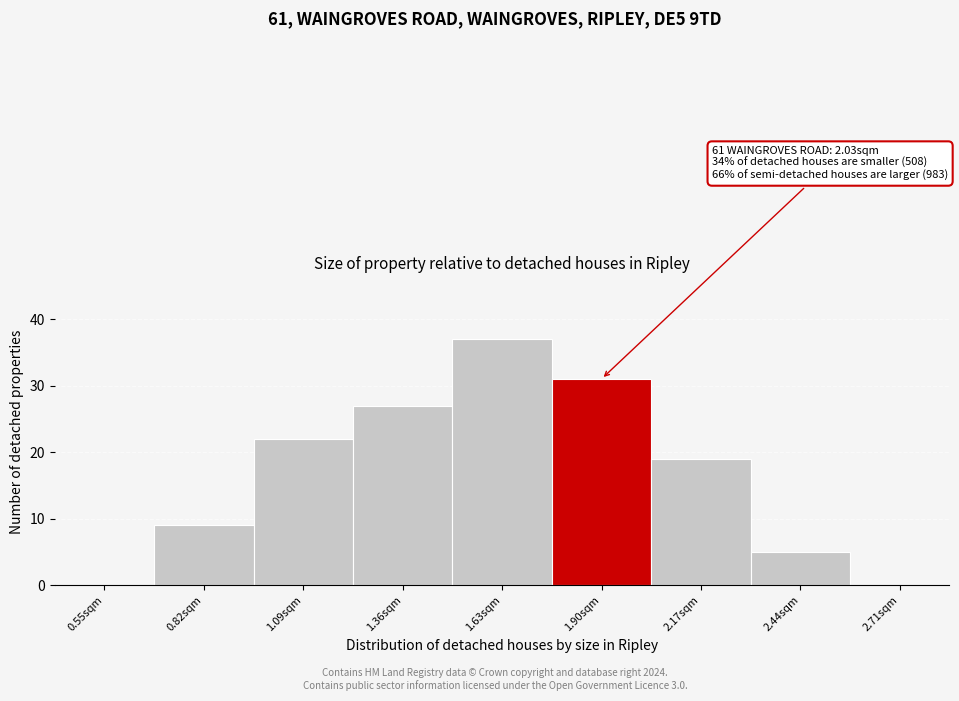

Reading right to left, transcribe all the data shown in this chart.

2.71sqm=0	2.44sqm=5	2.17sqm=19	1.90sqm=31	1.63sqm=37	1.36sqm=27	1.09sqm=22	0.82sqm=9	0.55sqm=0